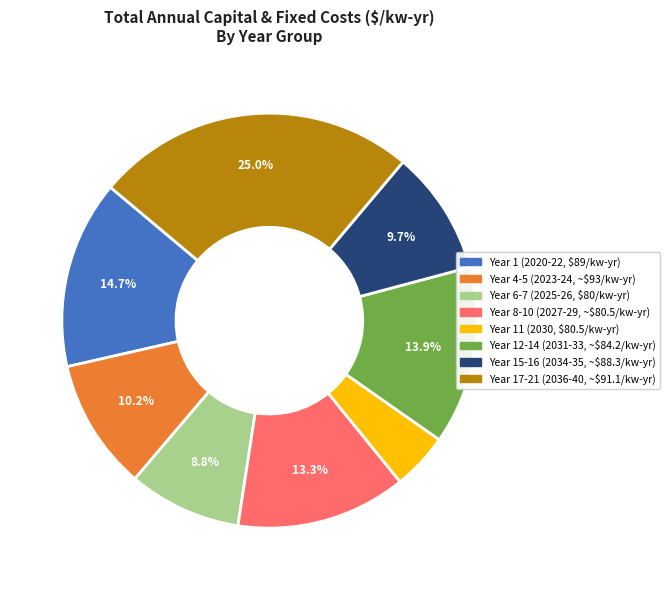

Does Year 4-5 (2023-24, ~$93/kw-yr) represent more than half of the total?

No